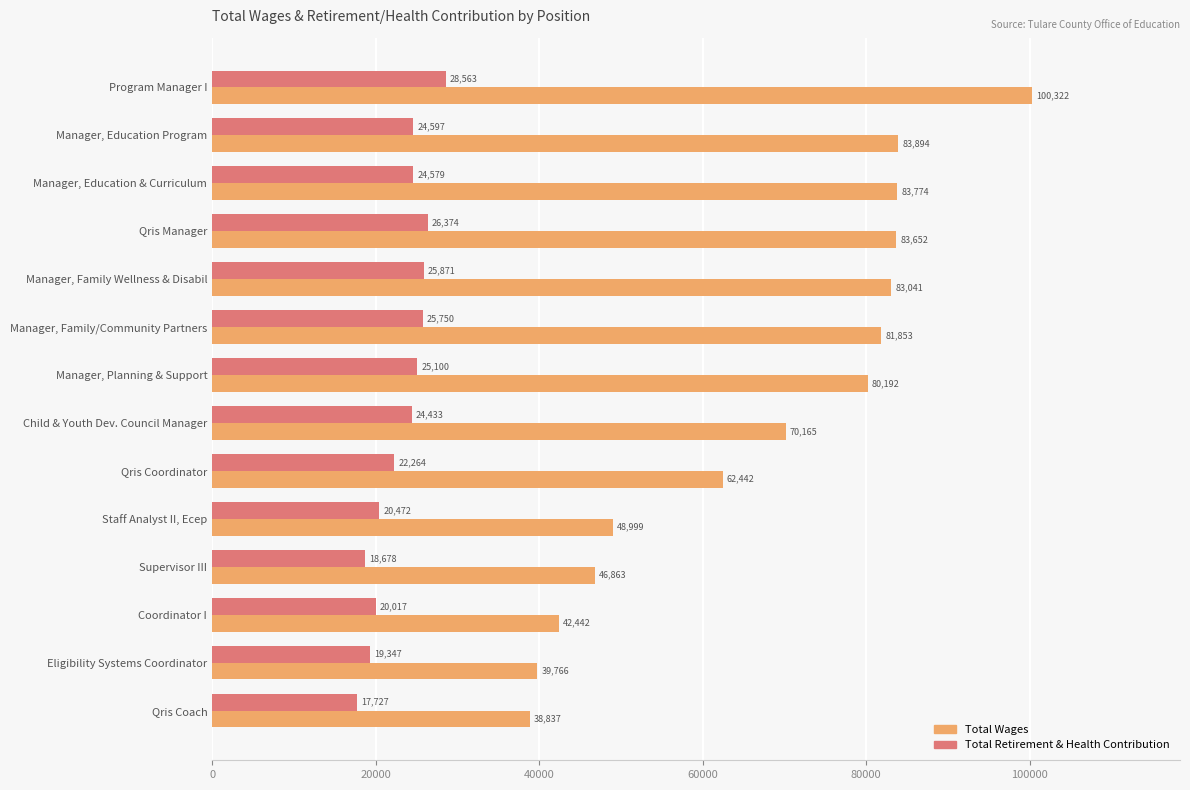

List the labels in order of Total Wages value, smallest first.

Qris Coach, Eligibility Systems Coordinator, Coordinator I, Supervisor III, Staff Analyst II, Ecep, Qris Coordinator, Child & Youth Dev. Council Manager, Manager, Planning & Support, Manager, Family/Community Partners, Manager, Family Wellness & Disabil, Qris Manager, Manager, Education & Curriculum, Manager, Education Program, Program Manager I